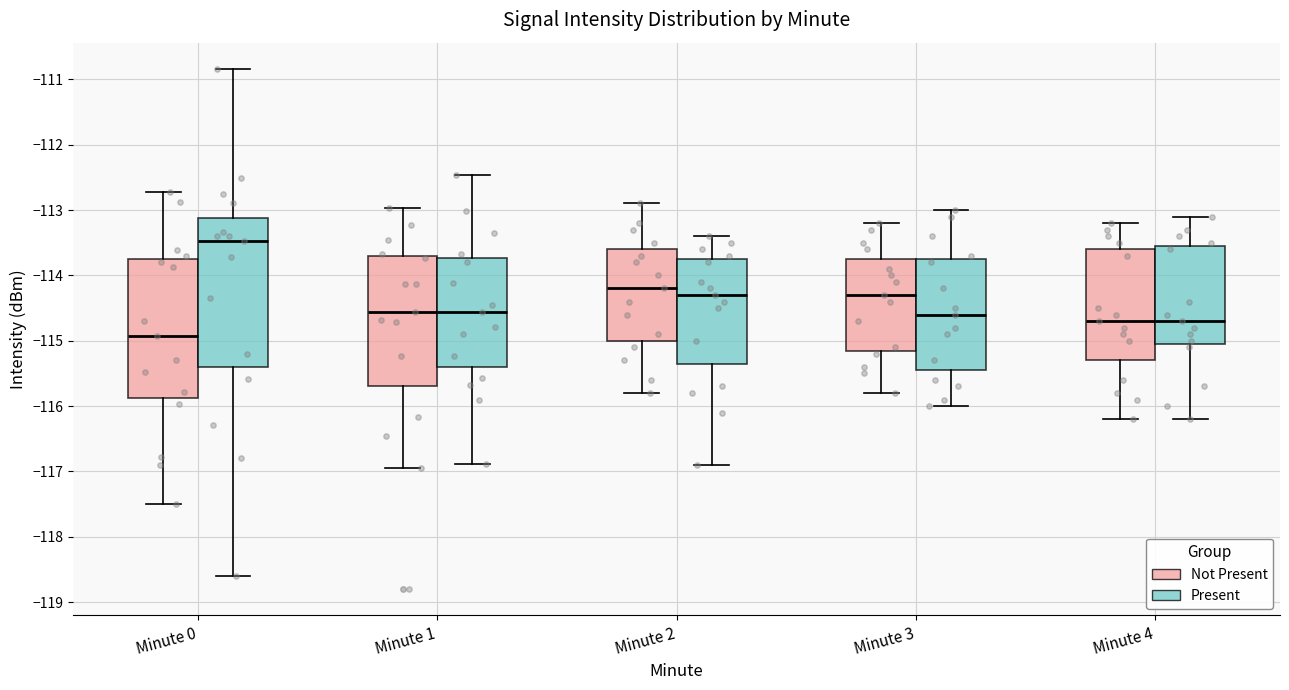

Where does the lower whisker of the box for Minute 0 (Present) end on the y-axis? The values are not printed on the chart, so give them approximately, as read against the axis.

-118.6